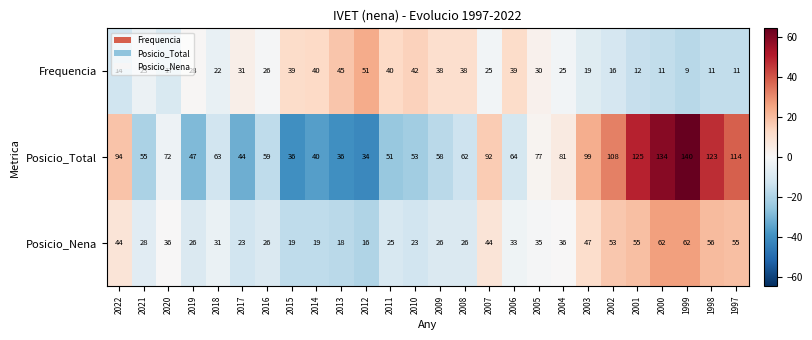

What is the difference between the highest and lowest values at 2000?

123